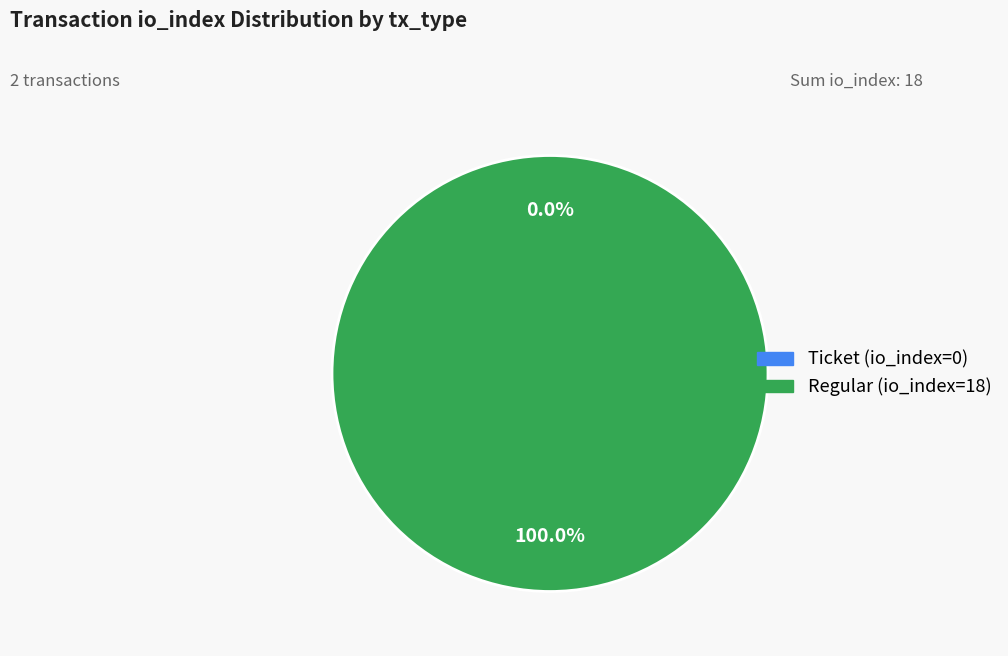

What is the largest slice in the pie chart?

Regular (io_index=18)